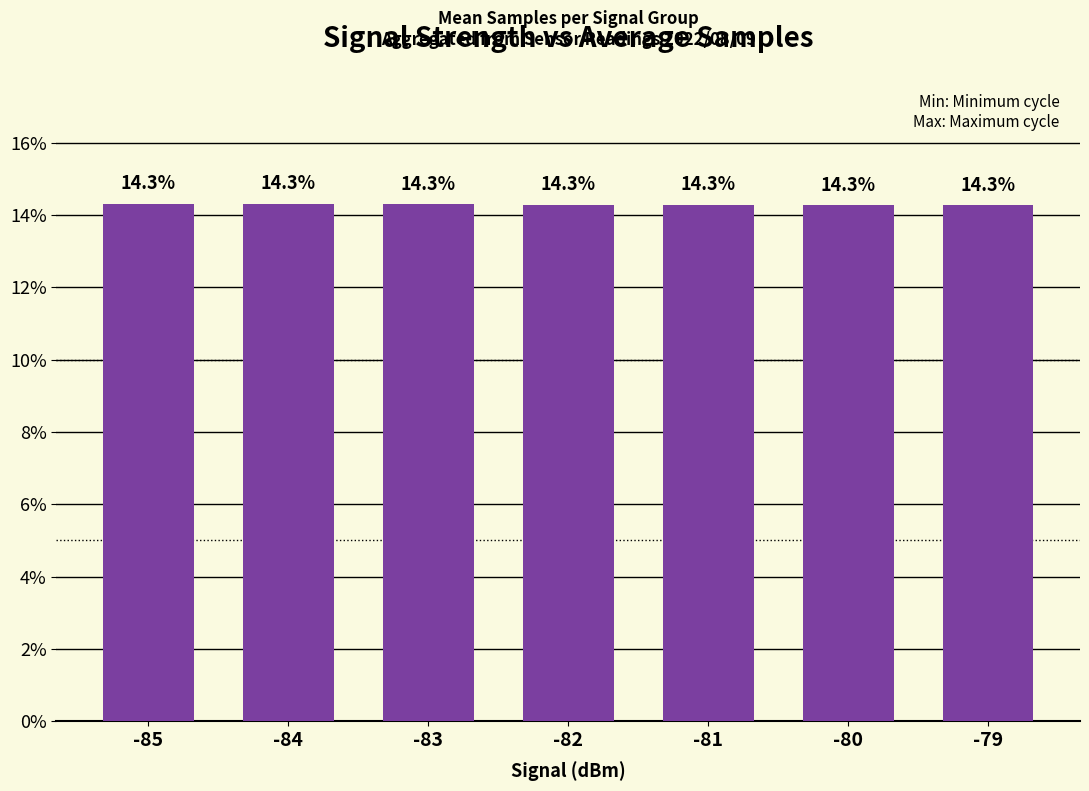

The value at -80 is 14.3. True or false?

True